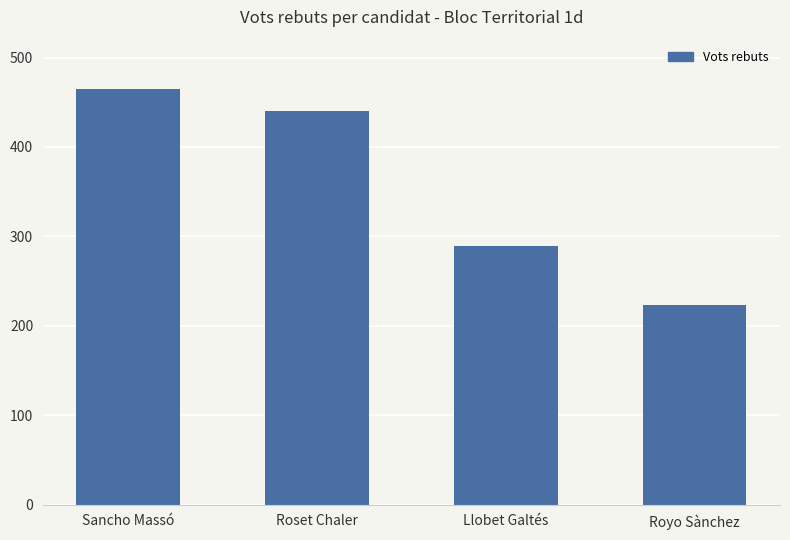

What is the difference between the values at Roset Chaler and Llobet Galtés?

151